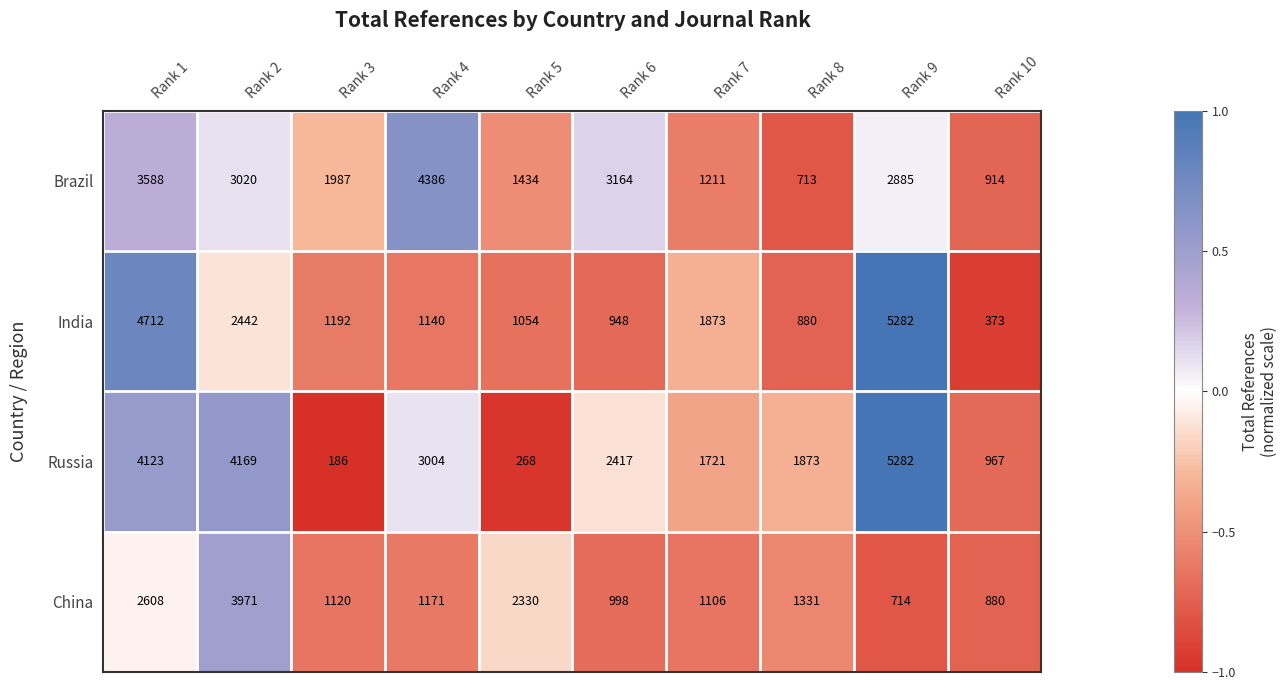

What is the greatest value displayed?

5282